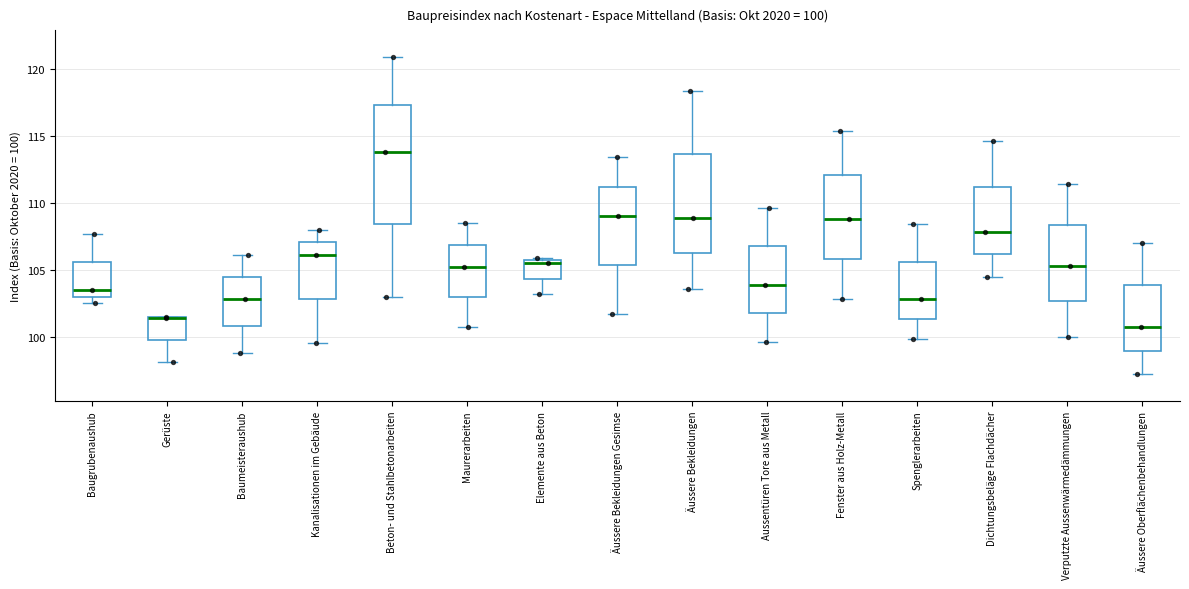

Which box is the tallest, from its lower edge to its upper edge?

Beton- und Stahlbetonarbeiten